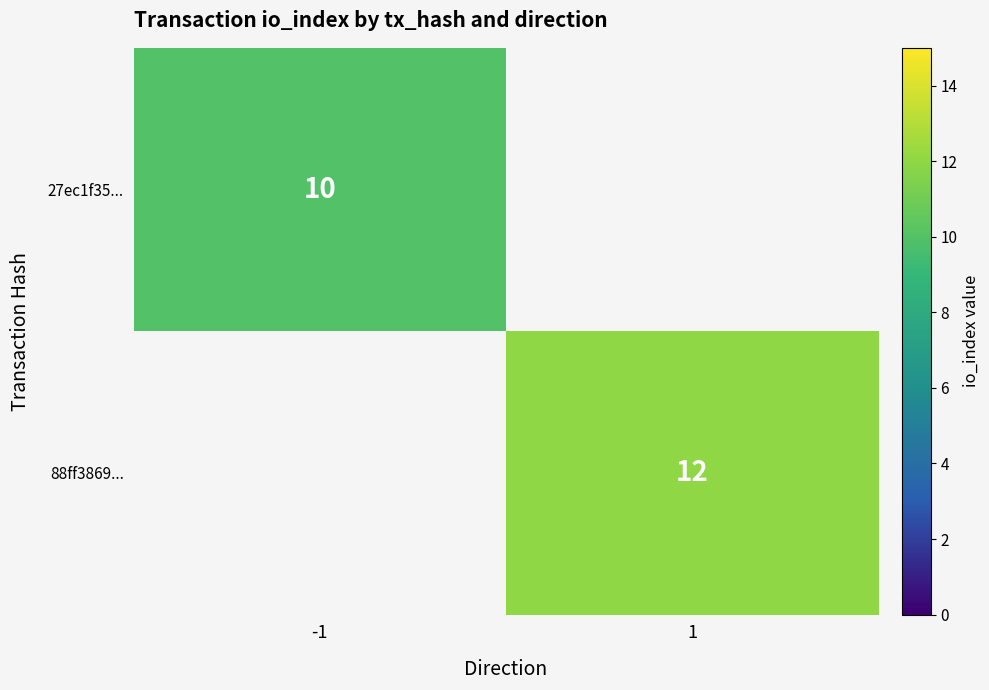

Is the value of 27ec1f35... at -1 greater than the value of 88ff3869... at 1?

No